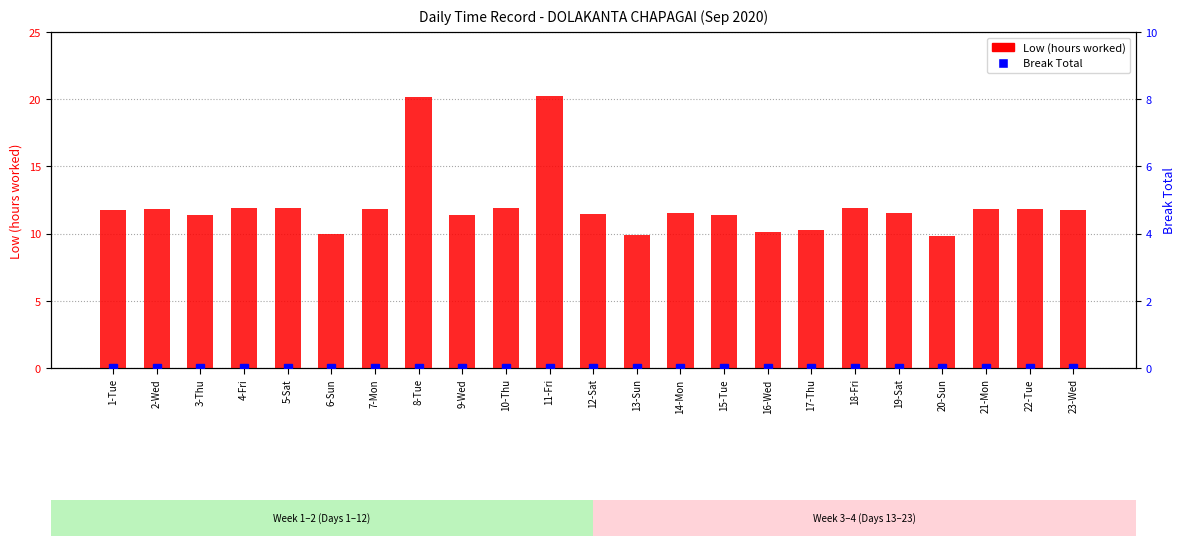

Reading left to right, transcribe all the data shown in this chart.

Low (hours worked): 11.8	11.8	11.4	11.9	11.9	10.0	11.8	20.1	11.4	11.9	20.3	11.5	9.9	11.5	11.4	10.1	10.3	11.9	11.5	9.8	11.8	11.9	11.8
Break Total: 0.0	0.0	0.0	0.0	0.0	0.0	0.0	0.0	0.0	0.0	0.0	0.0	0.0	0.0	0.0	0.0	0.0	0.0	0.0	0.0	0.0	0.0	0.0